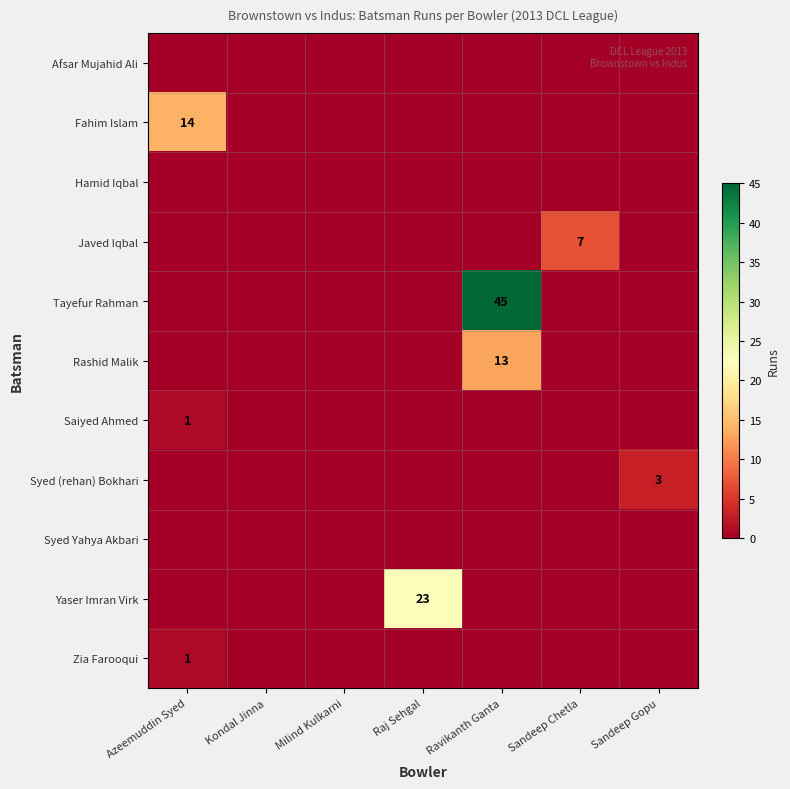

Read the Fahim Islam value at Azeemuddin Syed.

14